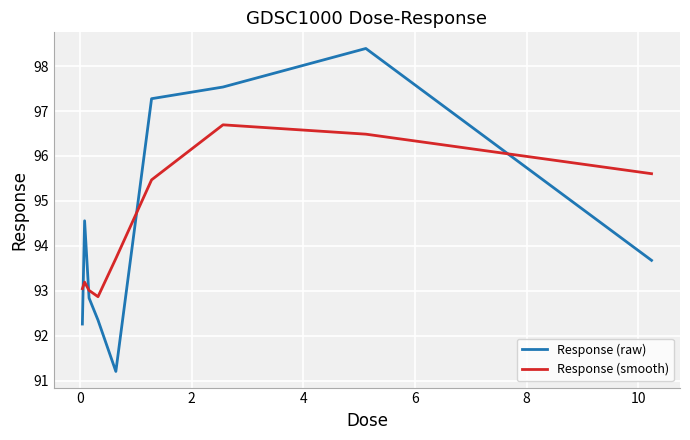

True or false: Response (raw) and Response (smooth) cross at least once.

True